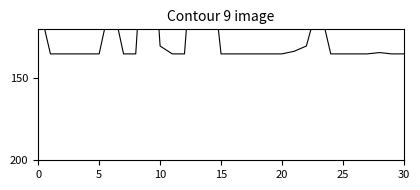

What is the greatest value displayed?

135.0